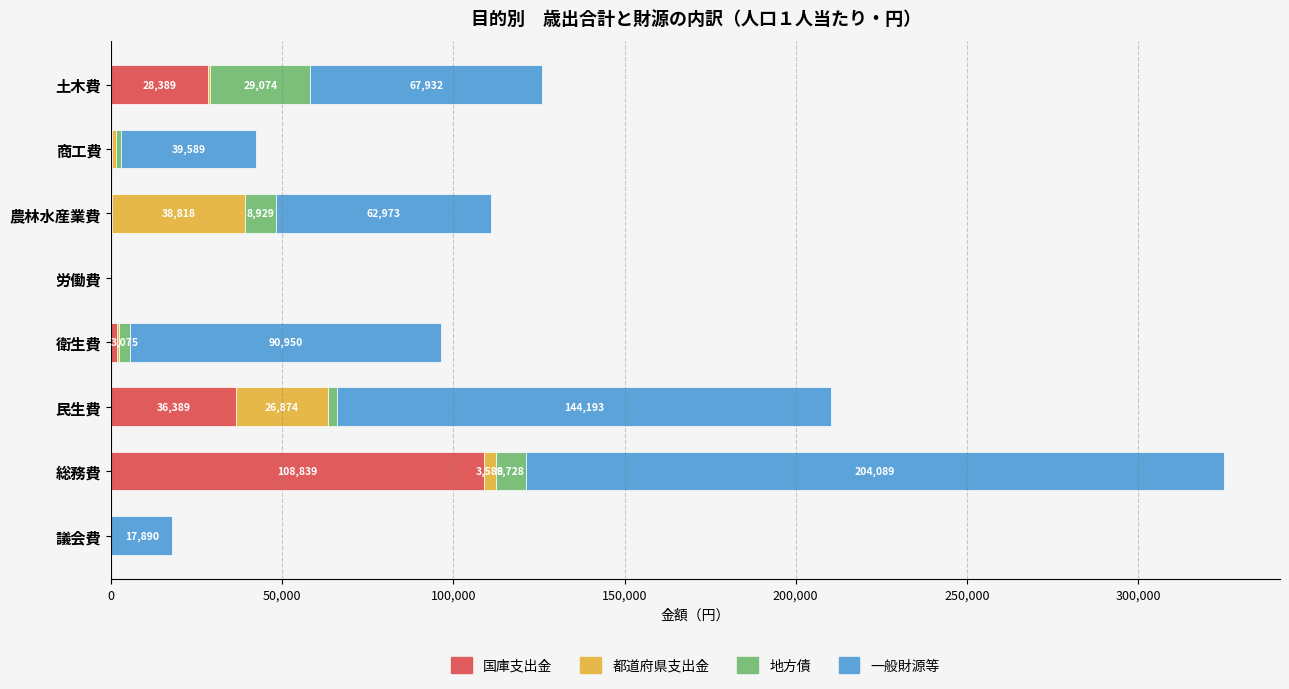

The 国庫支出金 series shows 0 at 労働費. True or false?

True